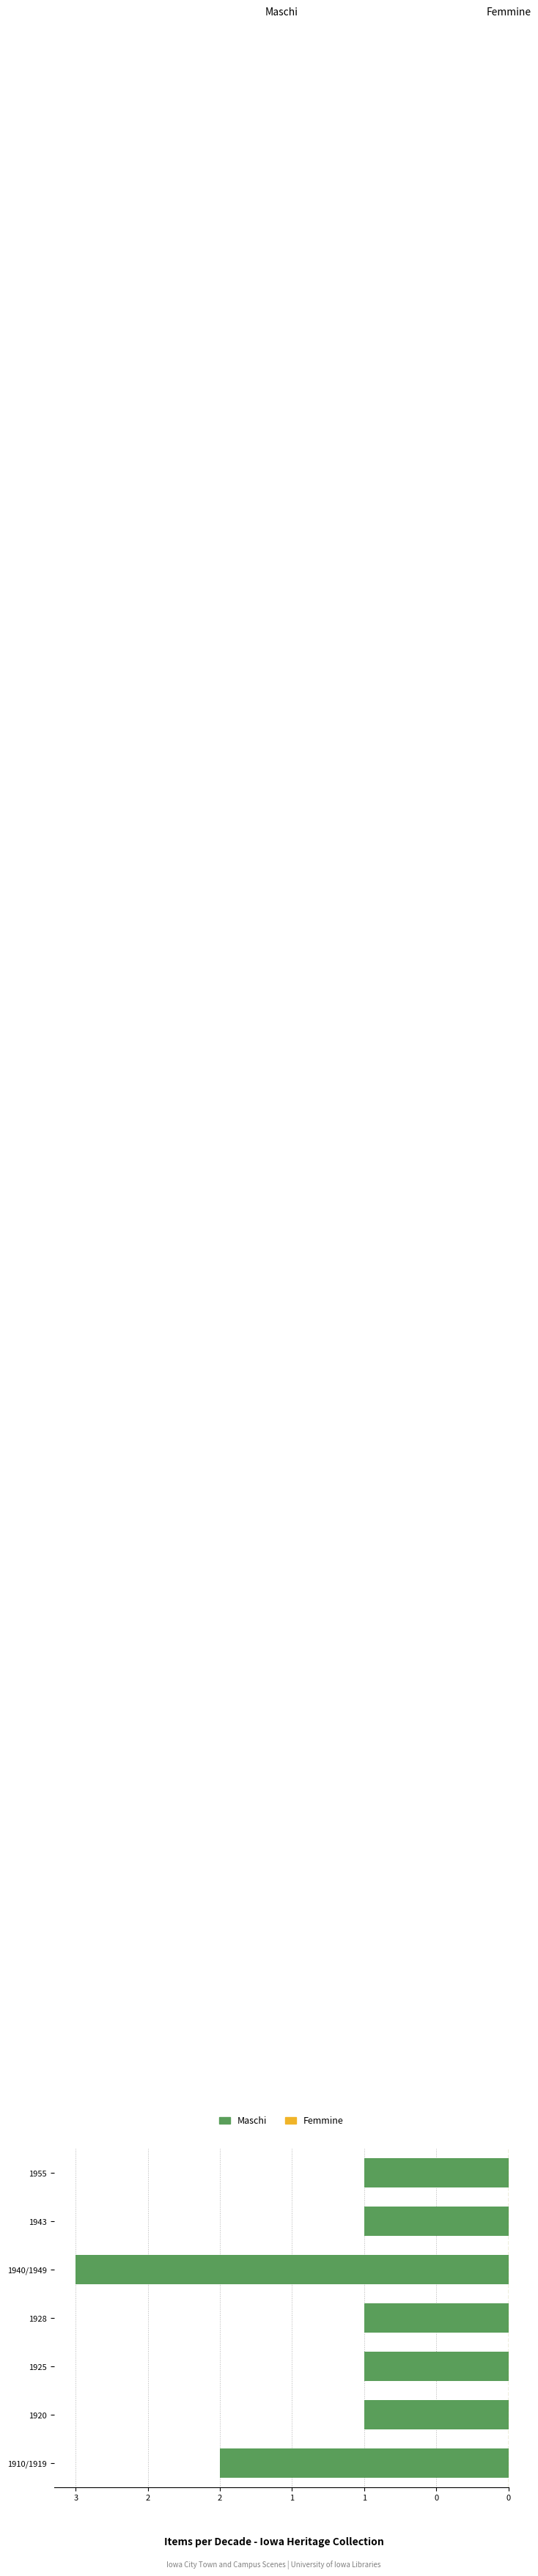

Are the bars horizontal?

Yes